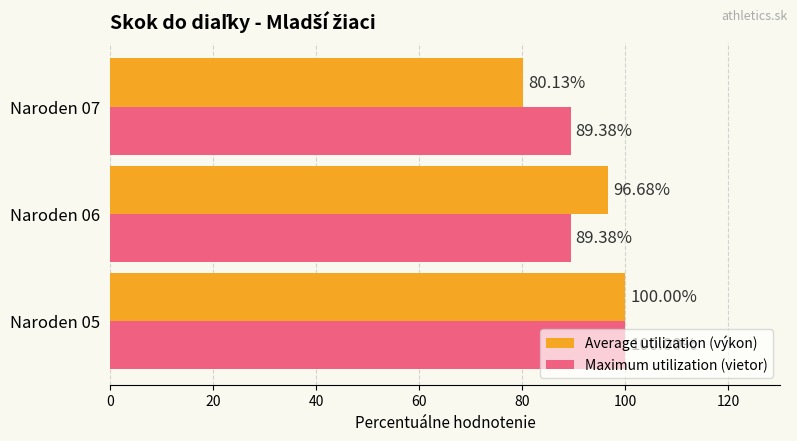

At how many categories does at least one series exceed 82?

3